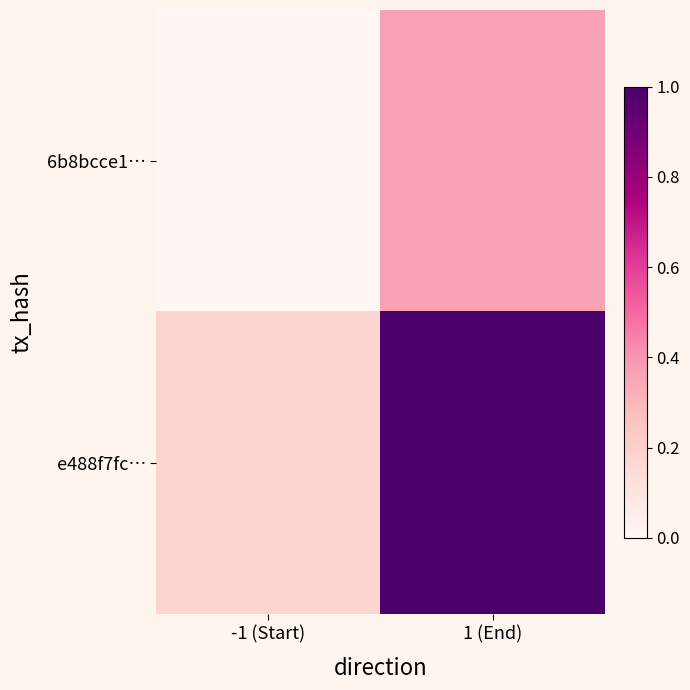

How many series are shown in this chart?

2